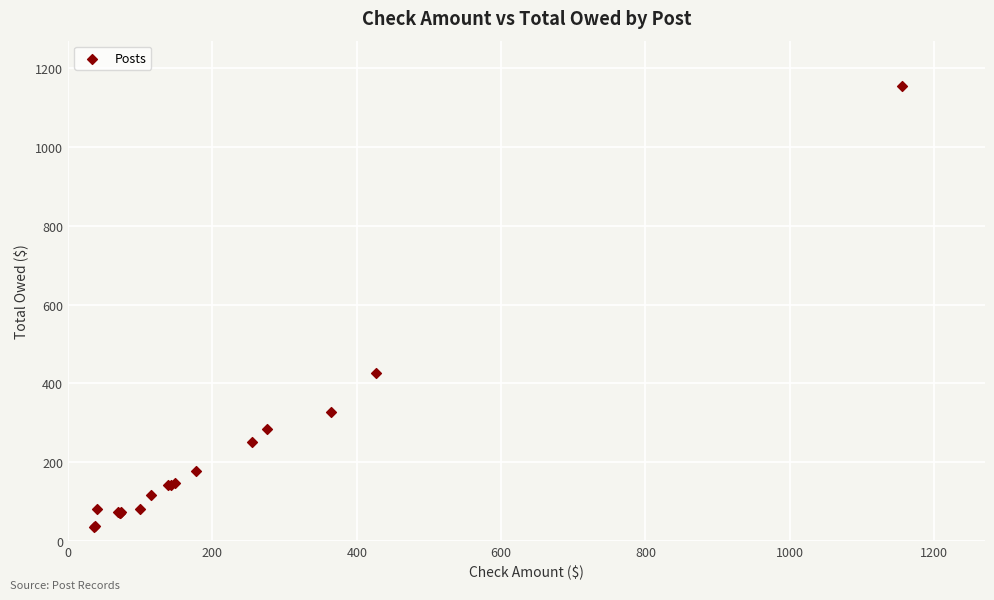

What Y value in the scatter plot is closest to 595?

426.0